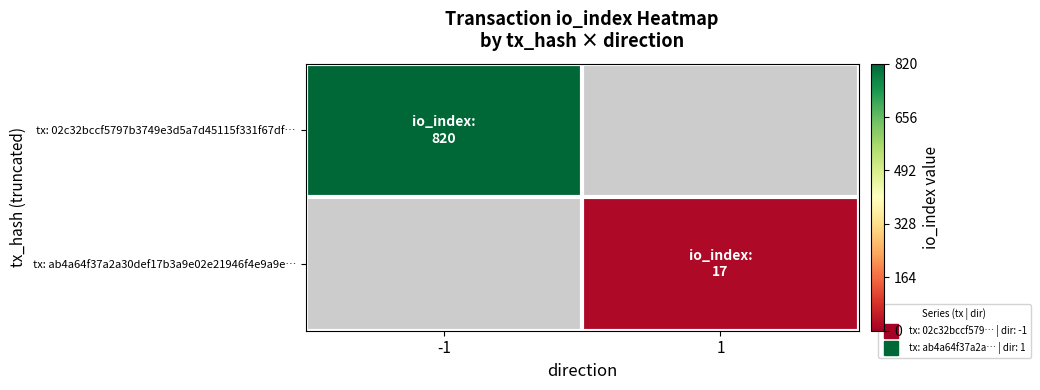

How many categories are shown in the chart?

2